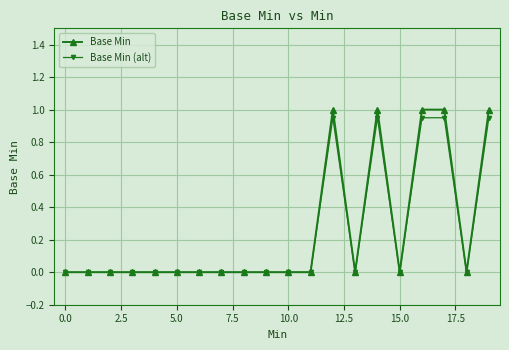

Which series has the largest range (max minus min)?

Base Min